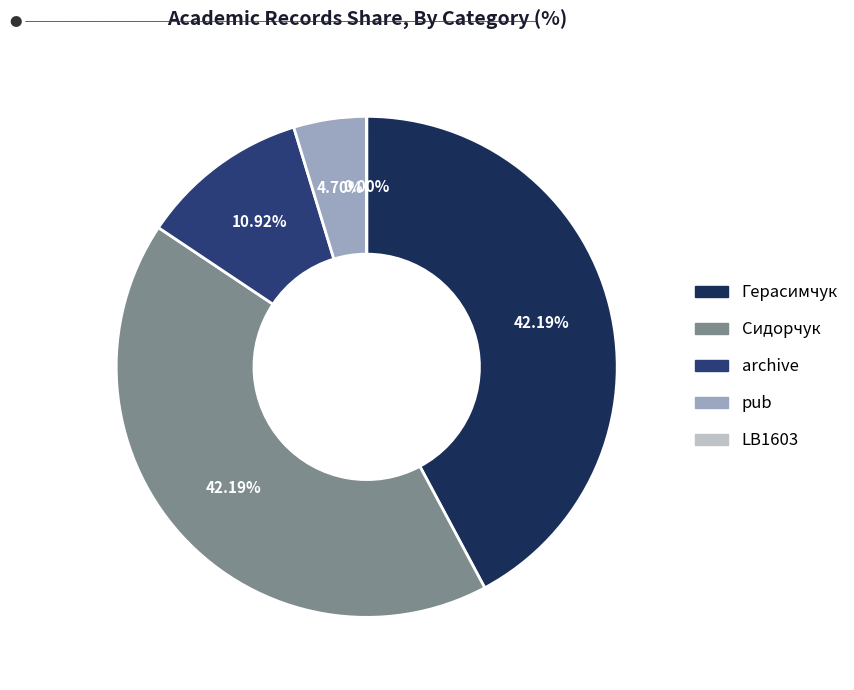

Which has a higher value, Герасимчук or archive?

Герасимчук